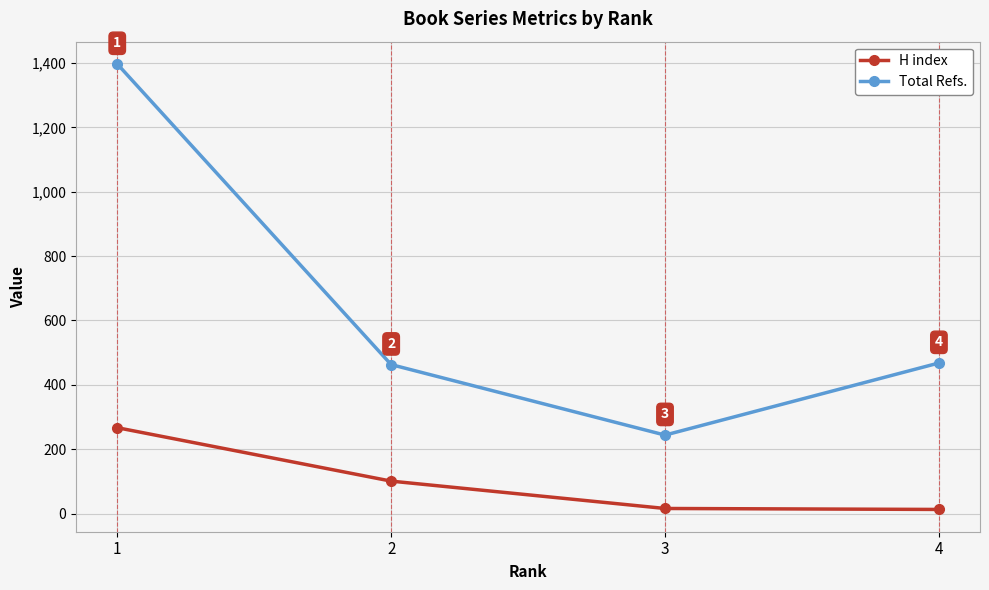

What is the sum of all Total Refs. values?

2572